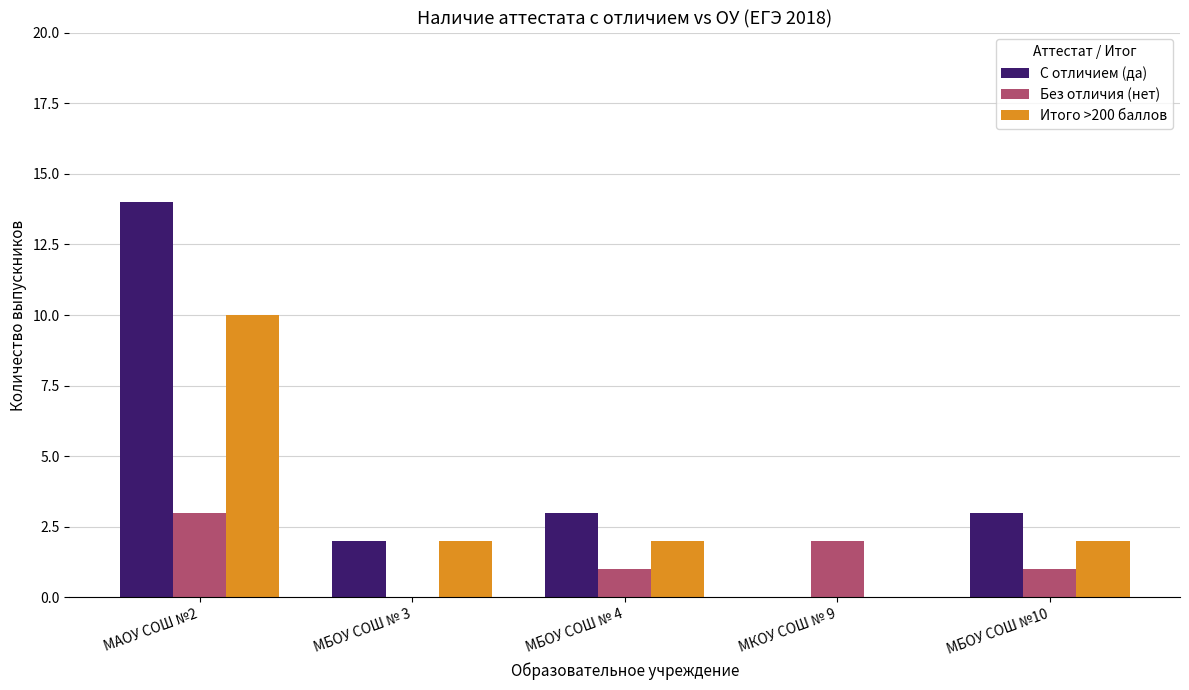

What is the sum of all Итого >200 баллов values?

16